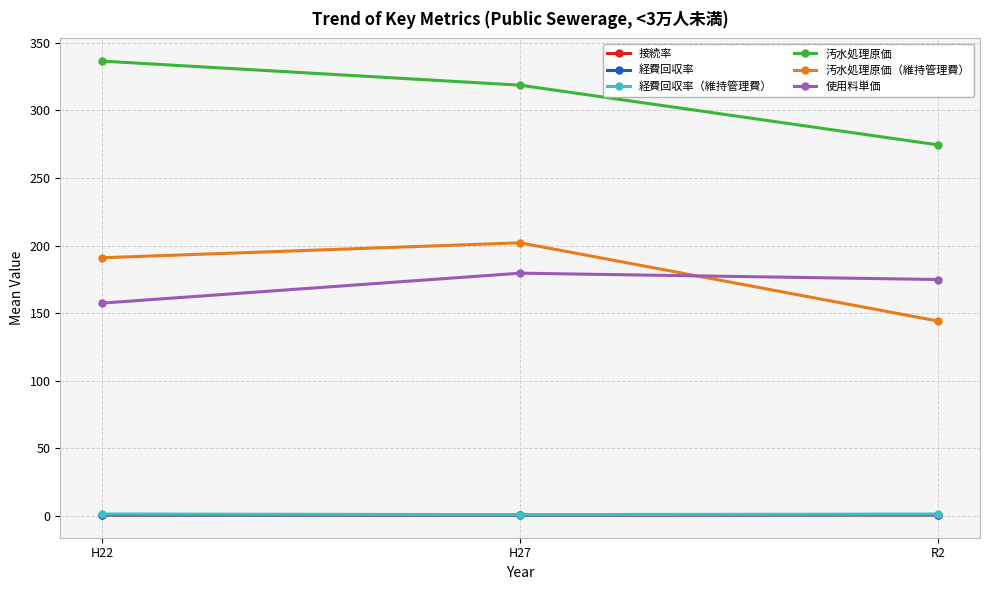

What is the difference between the maximum and minimum values in the 経費回収率（維持管理費） series?

0.5